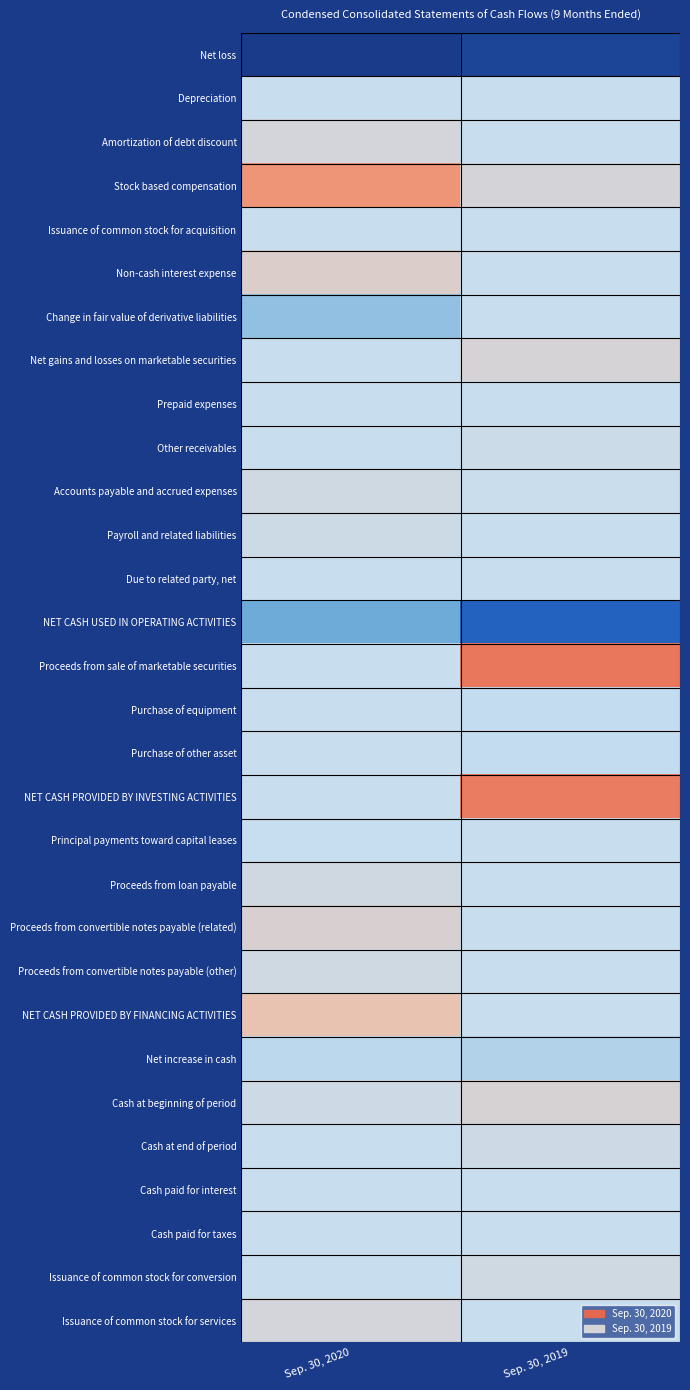

Reading left to right, list all the values displayed in this chart.

Net loss: Sep. 30, 2020=-2977590	Sep. 30, 2019=-2719412
Depreciation: Sep. 30, 2020=12102	Sep. 30, 2019=1430
Amortization of debt discount: Sep. 30, 2020=254249	Sep. 30, 2019=0
Stock based compensation: Sep. 30, 2020=1488615	Sep. 30, 2019=275878
Issuance of common stock for acquisition: Sep. 30, 2020=13250	Sep. 30, 2019=0
Non-cash interest expense: Sep. 30, 2020=430070	Sep. 30, 2019=0
Change in fair value of derivative liabilities: Sep. 30, 2020=-468097	Sep. 30, 2019=0
Net gains and losses on marketable securities: Sep. 30, 2020=0	Sep. 30, 2019=301661
Prepaid expenses: Sep. 30, 2020=9000	Sep. 30, 2019=0
Other receivables: Sep. 30, 2020=0	Sep. 30, 2019=90392
Accounts payable and accrued expenses: Sep. 30, 2020=150018	Sep. 30, 2019=32698
Payroll and related liabilities: Sep. 30, 2020=108589	Sep. 30, 2019=1007
Due to related party, net: Sep. 30, 2020=22005	Sep. 30, 2019=16334
NET CASH USED IN OPERATING ACTIVITIES: Sep. 30, 2020=-807789	Sep. 30, 2019=-2000012
Proceeds from sale of marketable securities: Sep. 30, 2020=0	Sep. 30, 2019=1882774
Purchase of equipment: Sep. 30, 2020=0	Sep. 30, 2019=-41950
Purchase of other asset: Sep. 30, 2020=0	Sep. 30, 2019=-27490
NET CASH PROVIDED BY INVESTING ACTIVITIES: Sep. 30, 2020=0	Sep. 30, 2019=1813334
Principal payments toward capital leases: Sep. 30, 2020=-5566	Sep. 30, 2019=0
Proceeds from loan payable: Sep. 30, 2020=184200	Sep. 30, 2019=0
Proceeds from convertible notes payable (related): Sep. 30, 2020=372150	Sep. 30, 2019=0
Proceeds from convertible notes payable (other): Sep. 30, 2020=150000	Sep. 30, 2019=97
NET CASH PROVIDED BY FINANCING ACTIVITIES: Sep. 30, 2020=700784	Sep. 30, 2019=97
Net increase in cash: Sep. 30, 2020=-107005	Sep. 30, 2019=-186581
Cash at beginning of period: Sep. 30, 2020=121455	Sep. 30, 2019=307131
Cash at end of period: Sep. 30, 2020=14450	Sep. 30, 2019=120550
Cash paid for interest: Sep. 30, 2020=2905	Sep. 30, 2019=0
Cash paid for taxes: Sep. 30, 2020=0	Sep. 30, 2019=0
Issuance of common stock for conversion: Sep. 30, 2020=20000	Sep. 30, 2019=150000
Issuance of common stock for services: Sep. 30, 2020=250000	Sep. 30, 2019=0